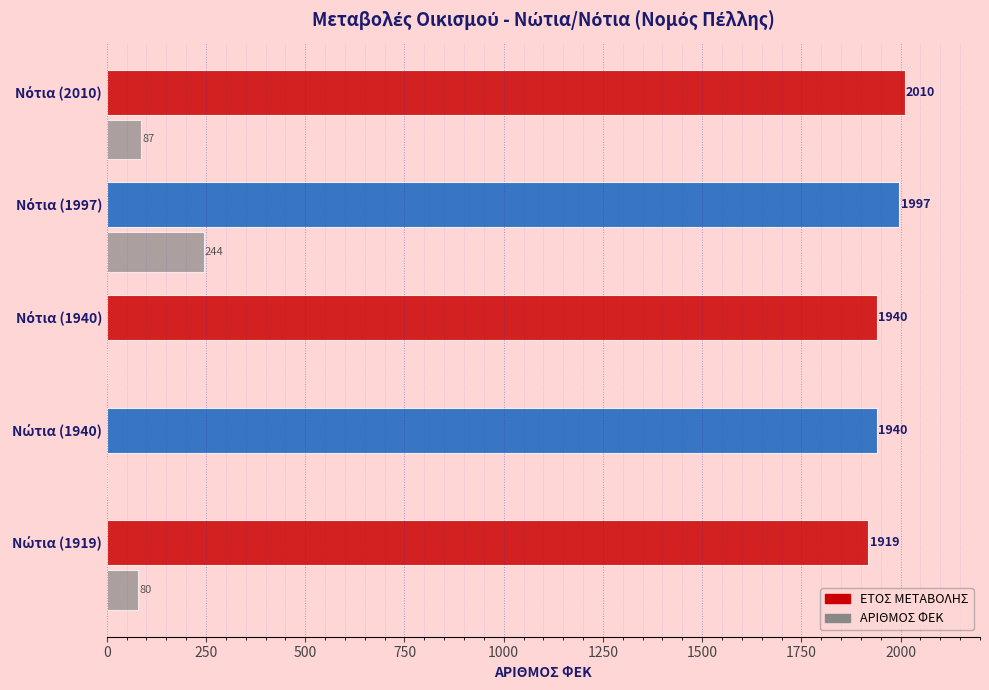

What is the sum of all ΕΤΟΣ ΜΕΤΑΒΟΛΗΣ values?

9806